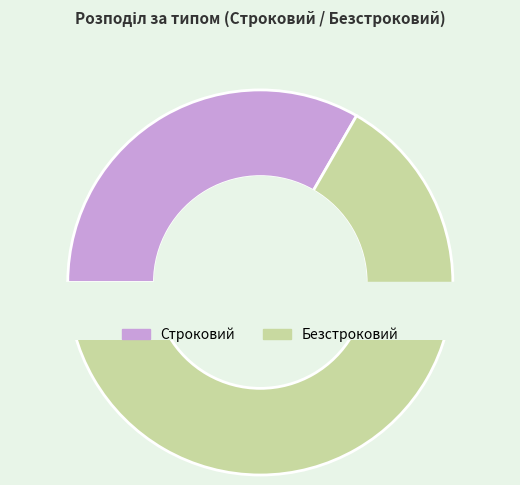

What is the total percentage of Строковий and Безстроковий?

100.0%